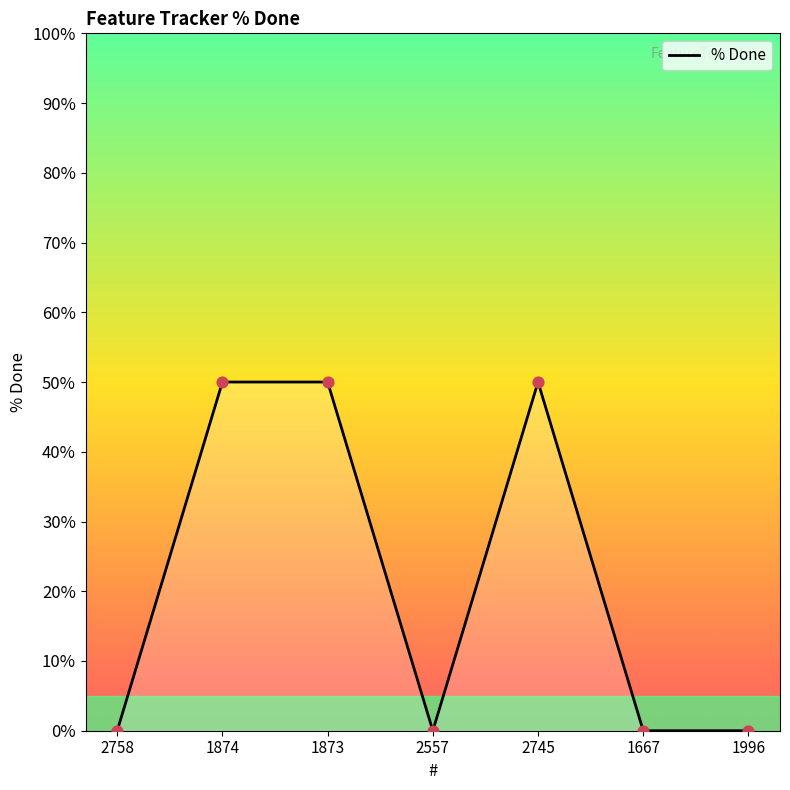

What is the change in value from 1874 to 2557?

-50